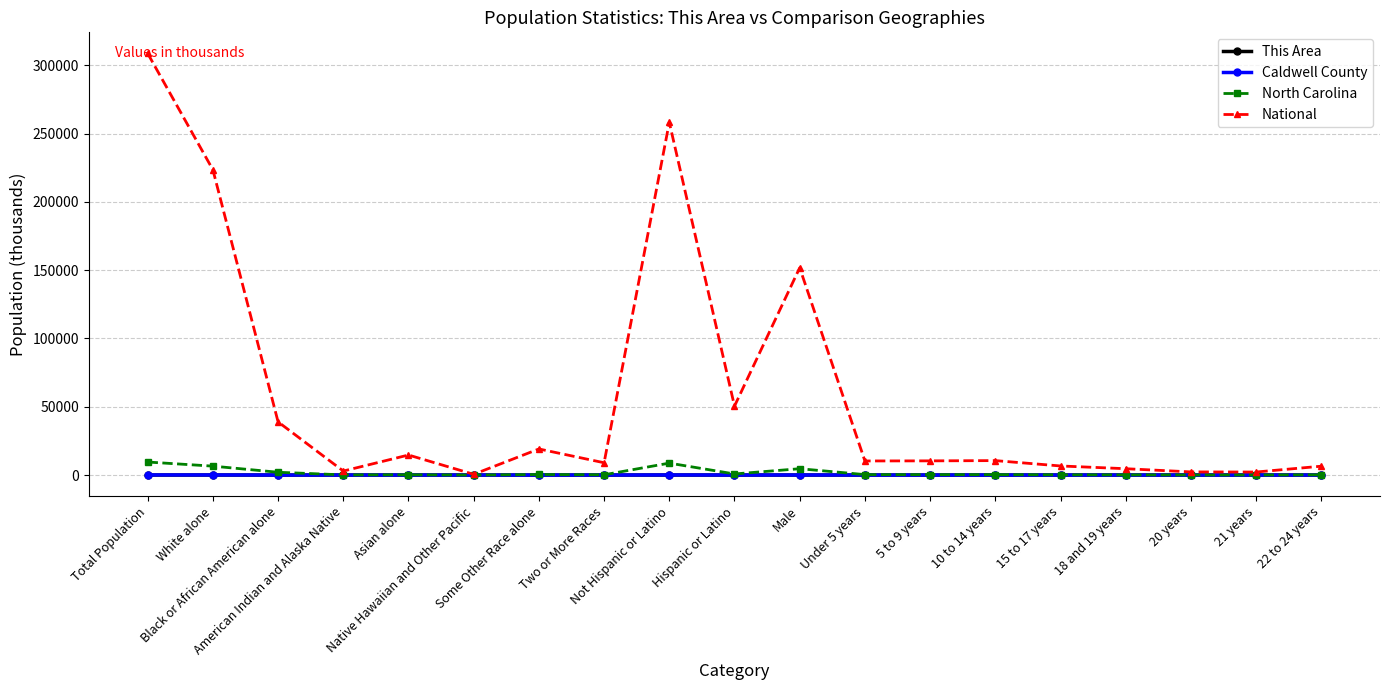

True or false: National has a value of 124092.2 at Total Population.

False